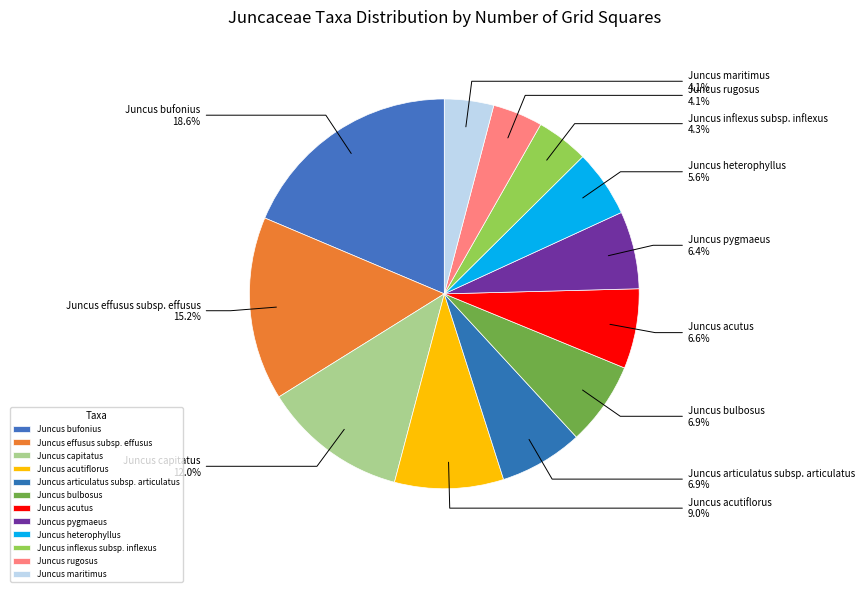

Count the number of slices in the pie.

12